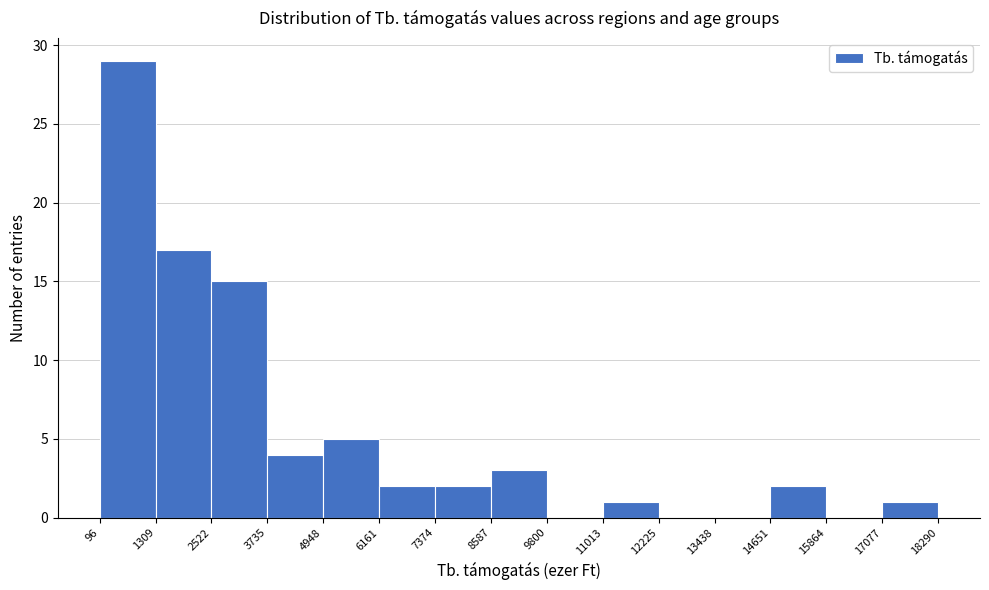

Which range on the x-axis has the tallest bar?

96 to 1309